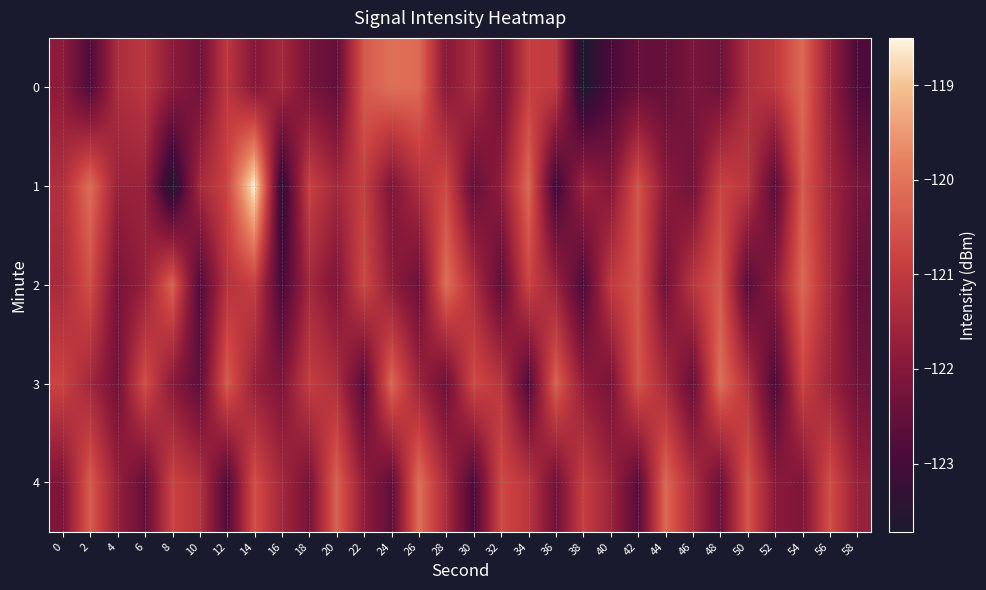

Which series has the largest range (max minus min)?

1